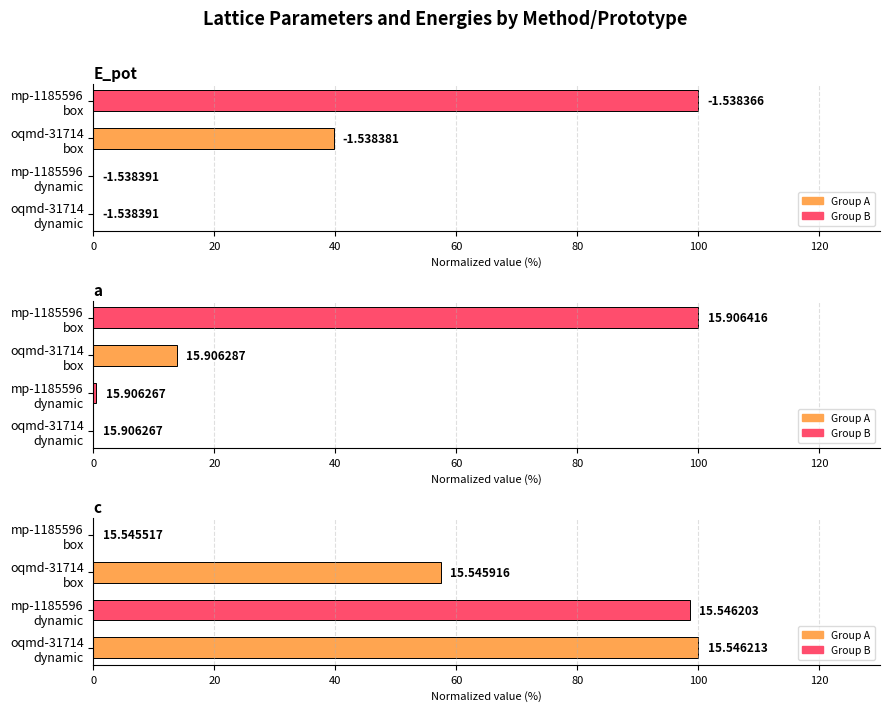

What is the sum of all a values?

114.3